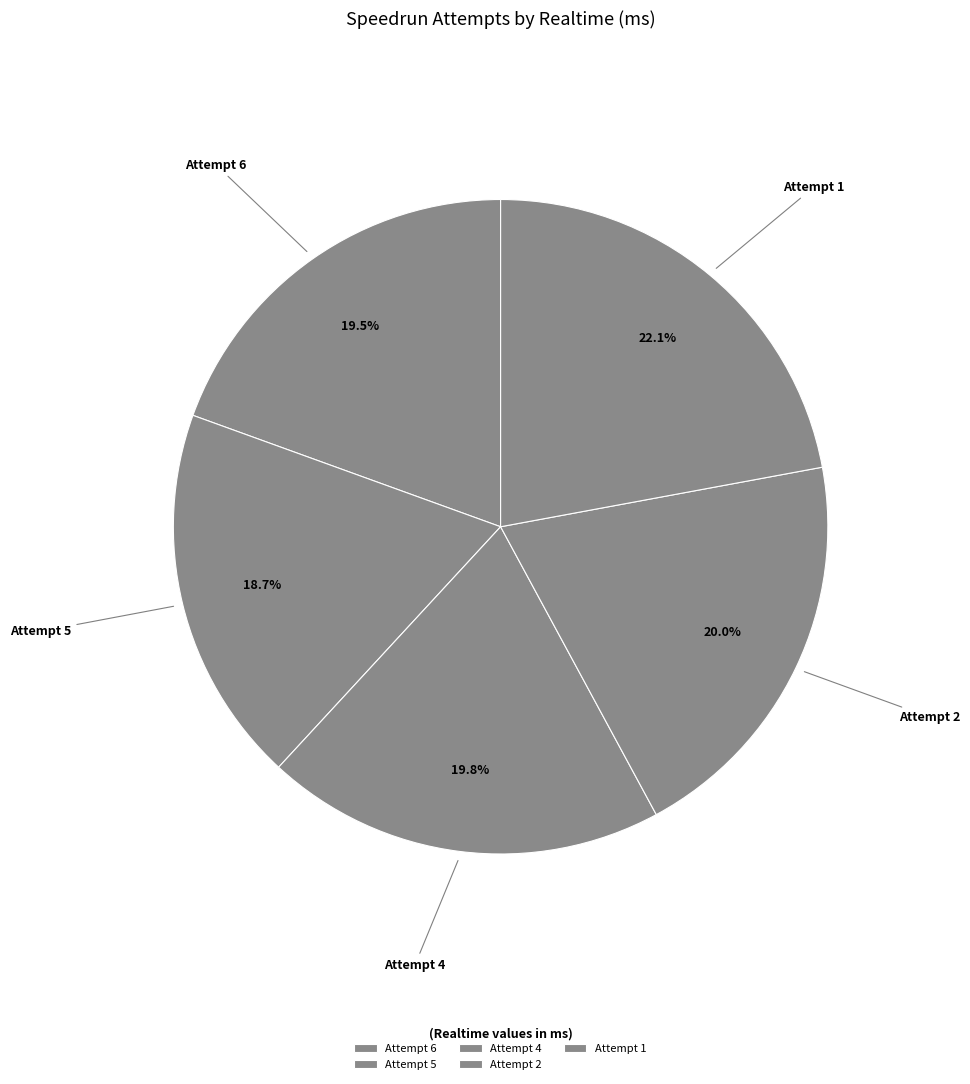

To the nearest percent, what is the difference between the Attempt 6 and Attempt 1 slice percentages?

3%